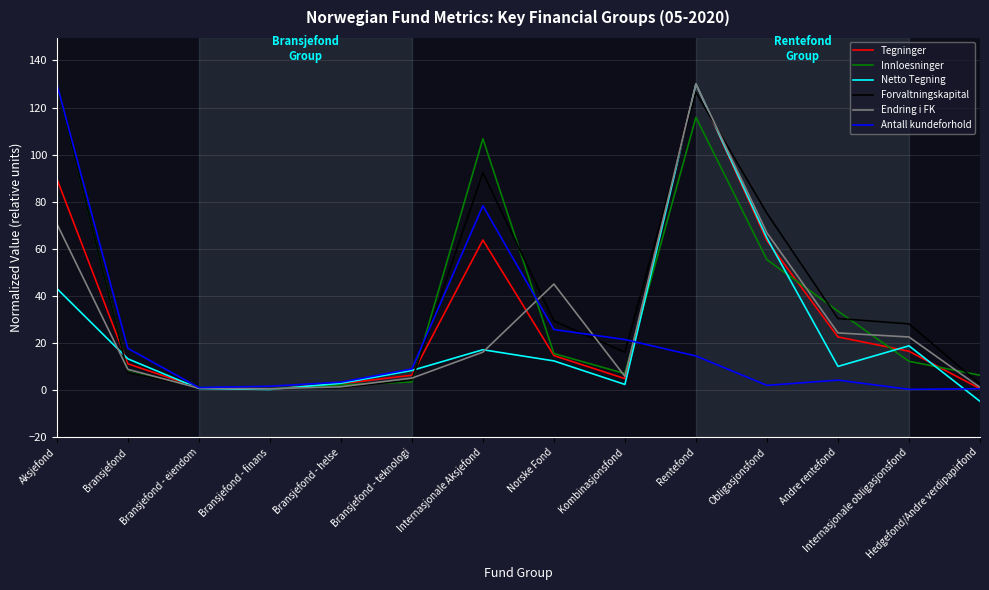

Read the Endring i FK value at Aksjefond.

70.7